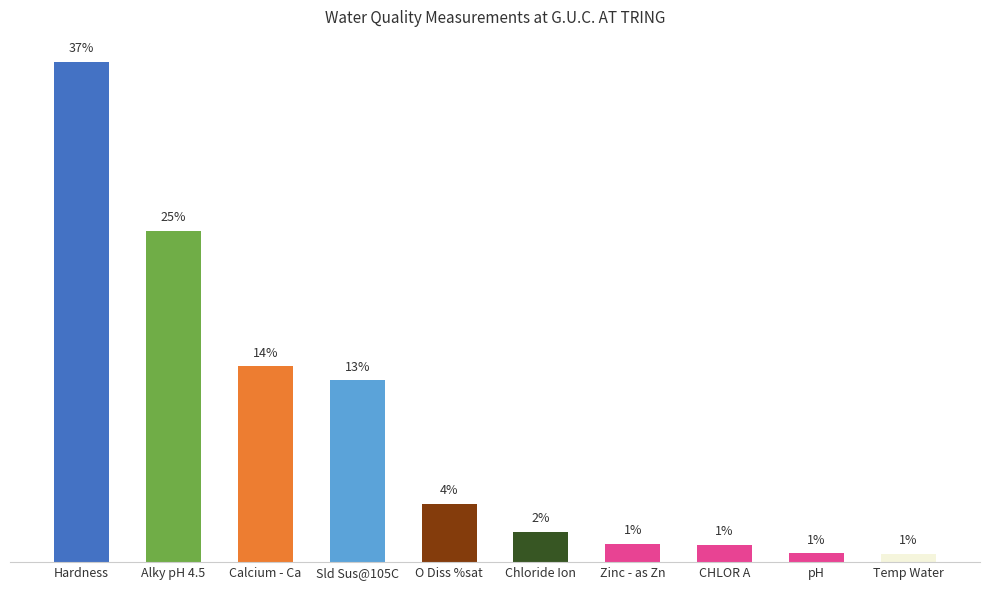

Which category has the lowest value across all series?

Temp Water